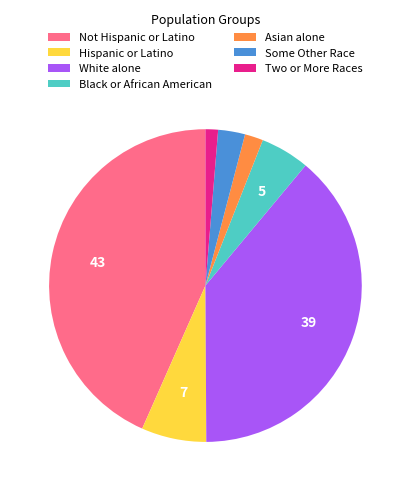

Between Asian alone and White alone, which is larger?

White alone